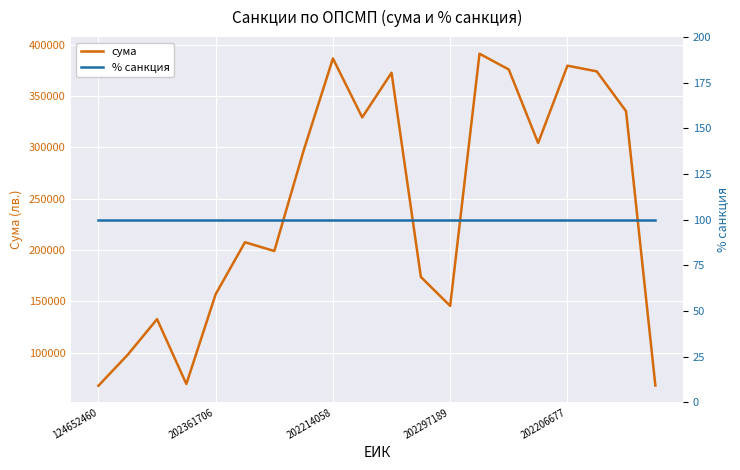

The сума series shows 156898.0 at 202361706. True or false?

True